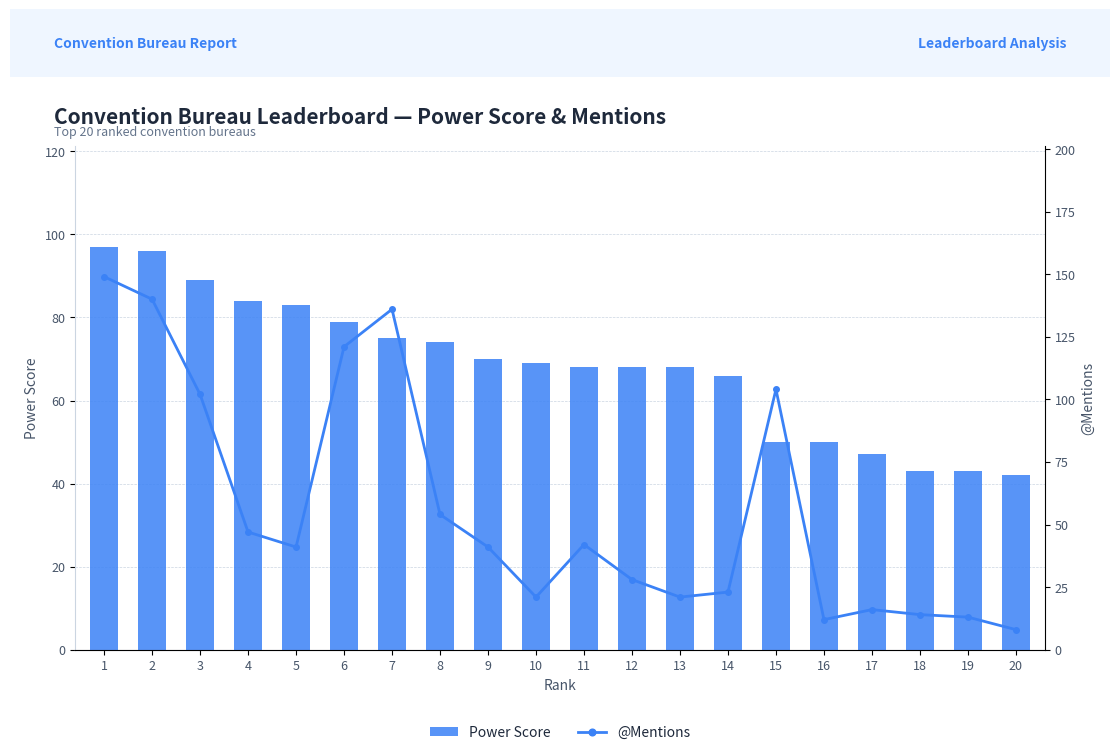

At which category is the sum across all series the highest?

1